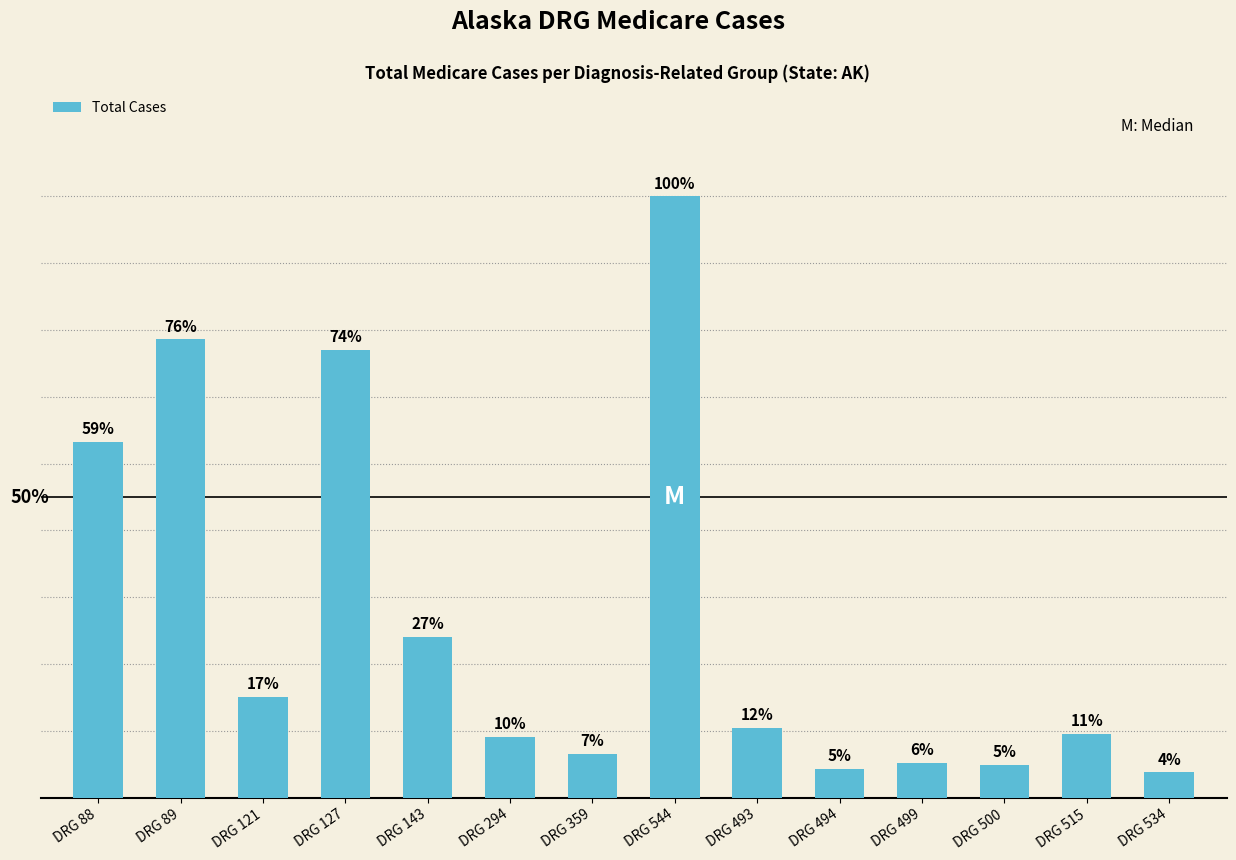

Rank the categories by value from highest to lowest.

DRG 544, DRG 89, DRG 127, DRG 88, DRG 143, DRG 121, DRG 493, DRG 515, DRG 294, DRG 359, DRG 499, DRG 500, DRG 494, DRG 534